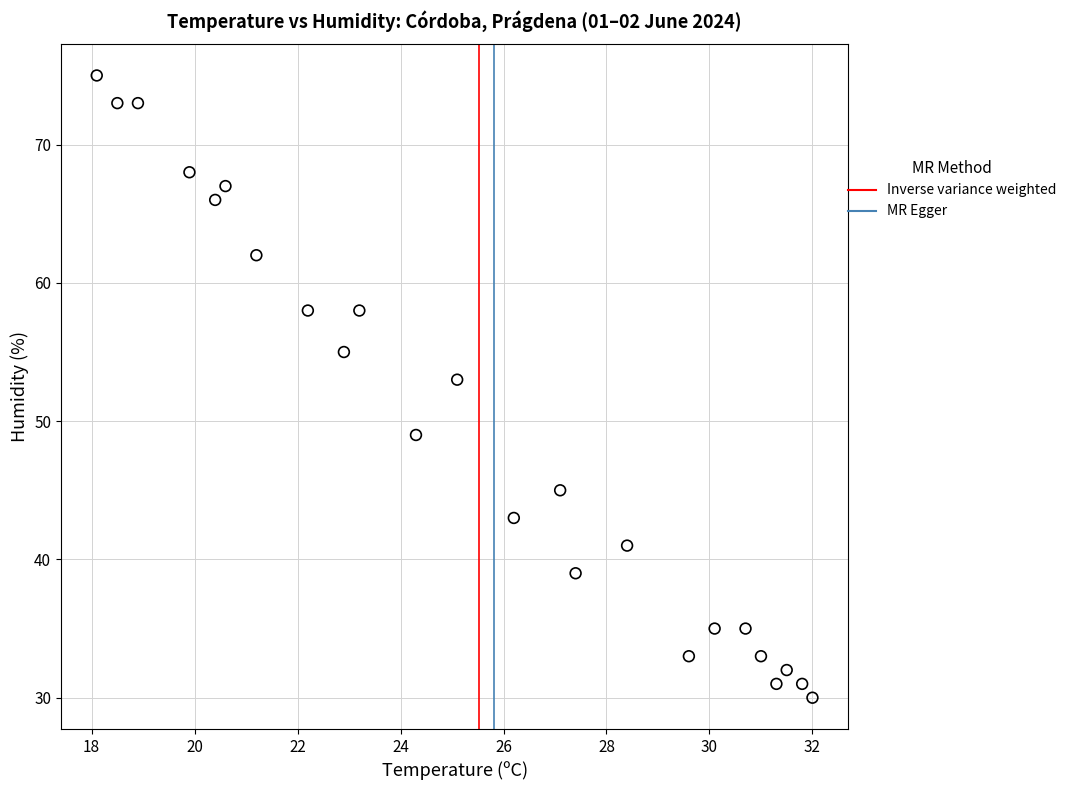

What is the range of Y values (max minus min)?

45